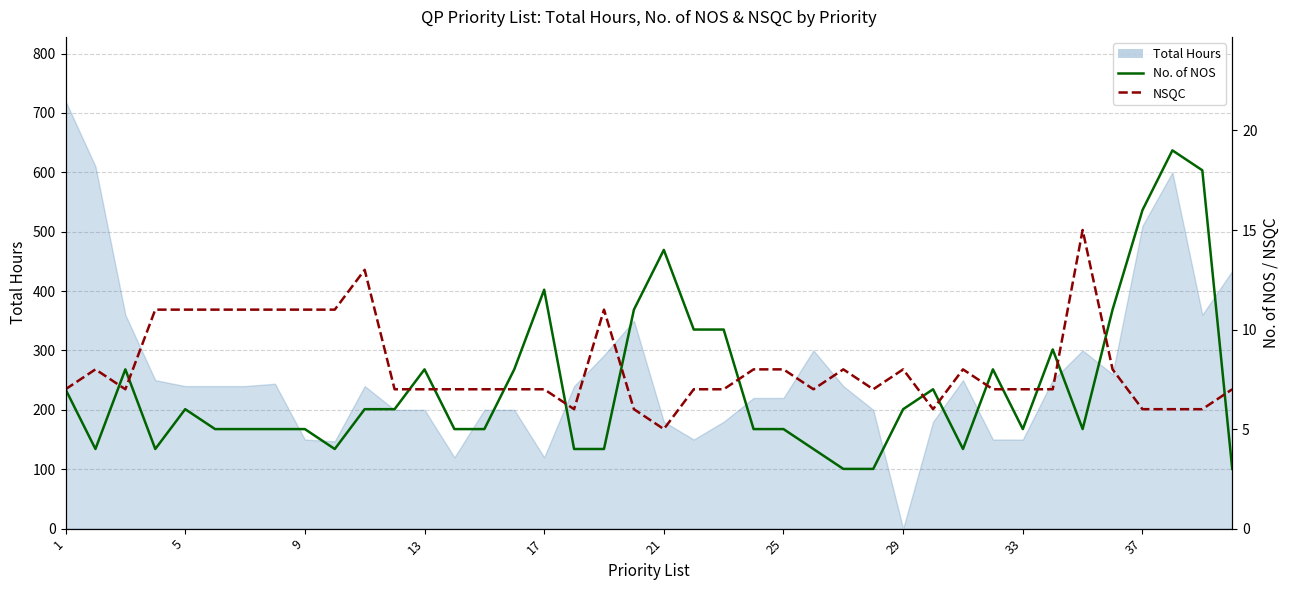

What is the difference between the maximum and minimum values in the No. of NOS series?

16